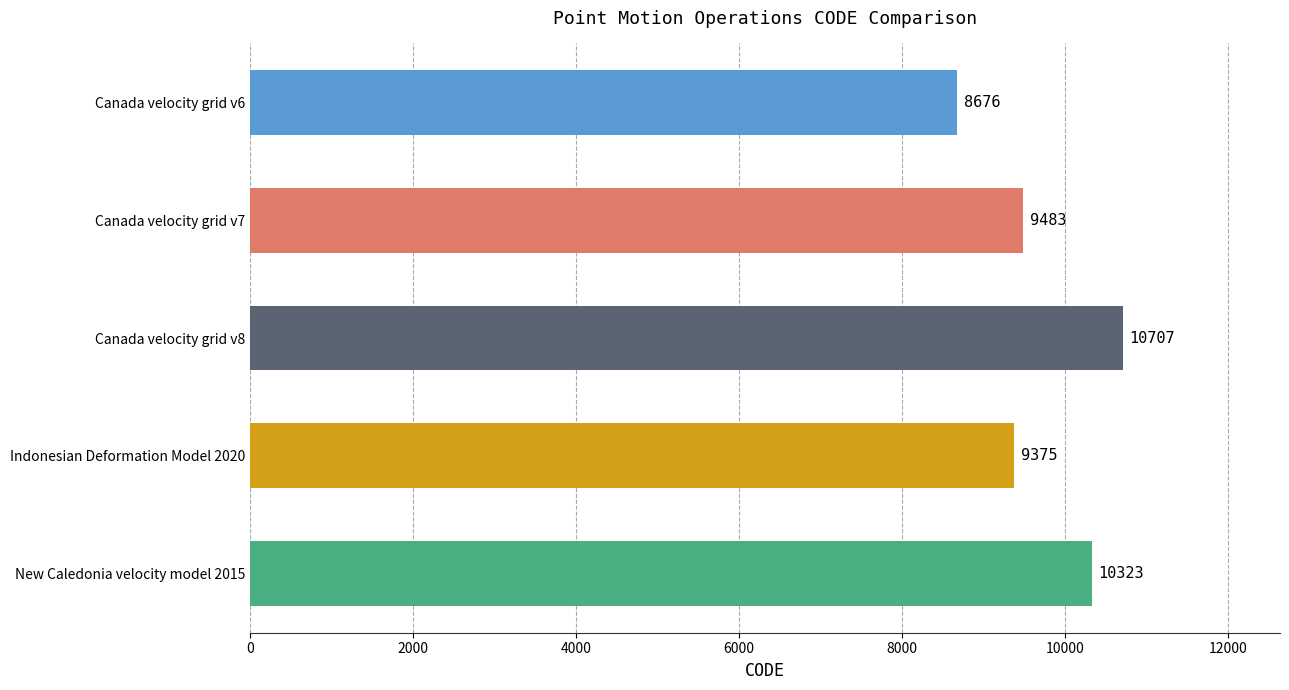

What is the label of the 1st bar from the bottom?

New Caledonia velocity model 2015